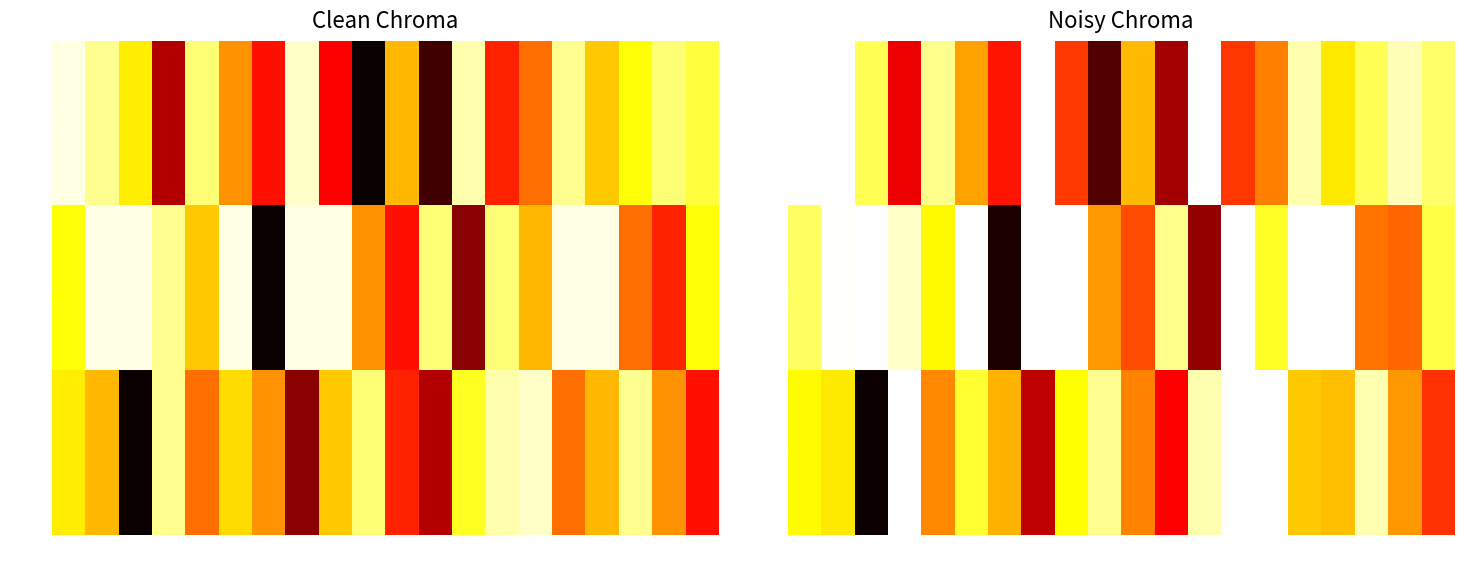

At how many categories does at least one series exceed 0?

20